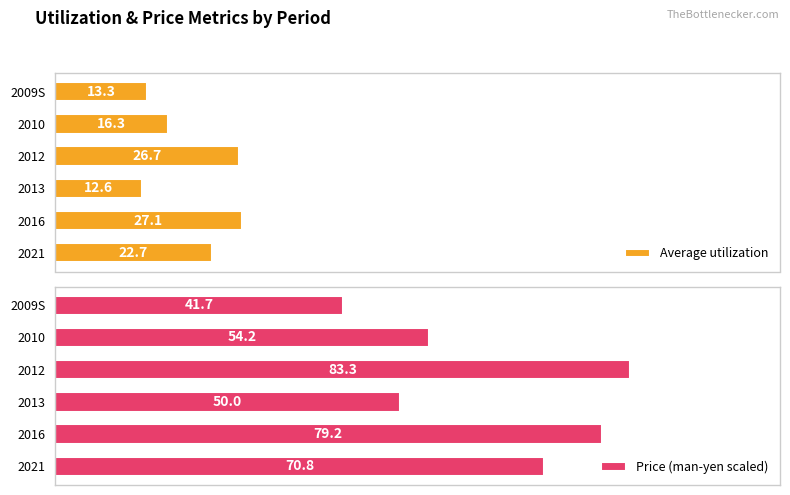

The Average utilization series shows 28.7 at 2010. True or false?

False